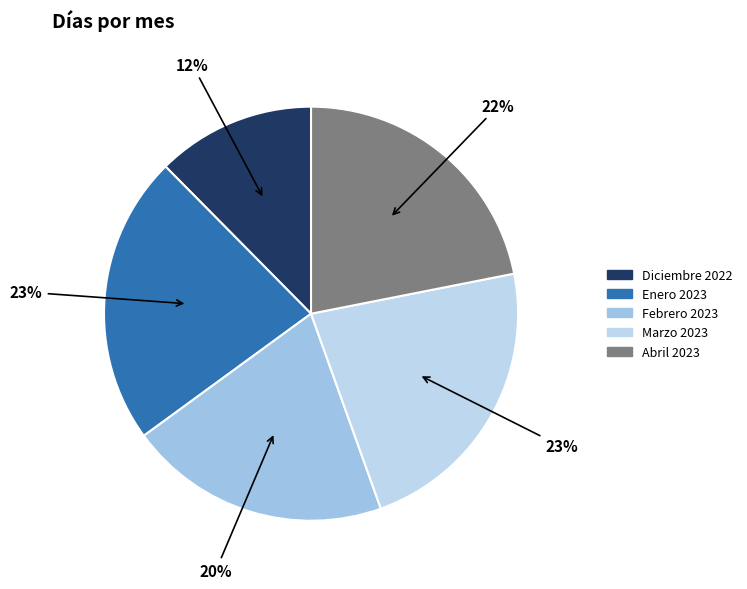

Is the sum of Abril 2023 and Marzo 2023 greater than half?

No